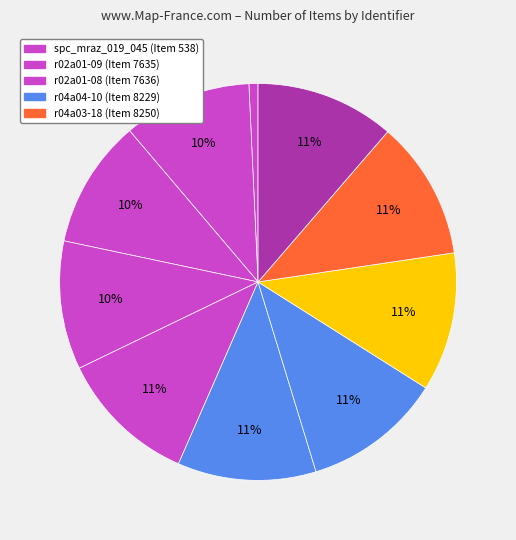

How many slices are in this pie chart?

10